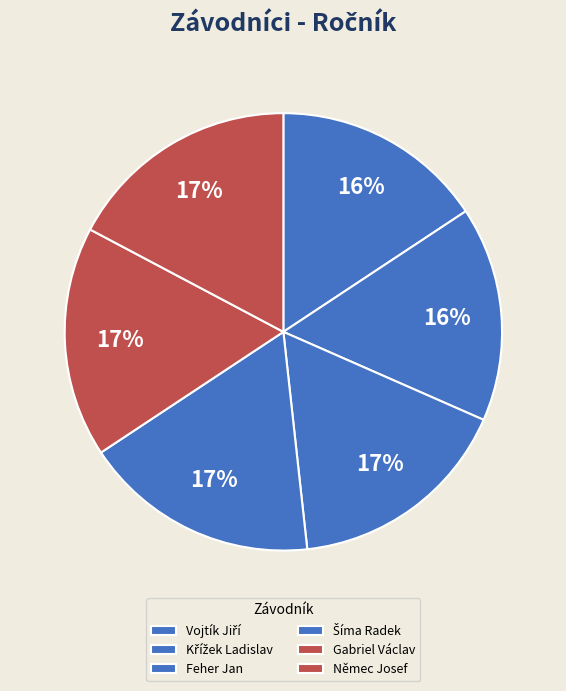

Rank the categories by value from lowest to highest.

Vojtík Jiří, Křížek Ladislav, Feher Jan, Gabriel Václav, Němec Josef, Šíma Radek